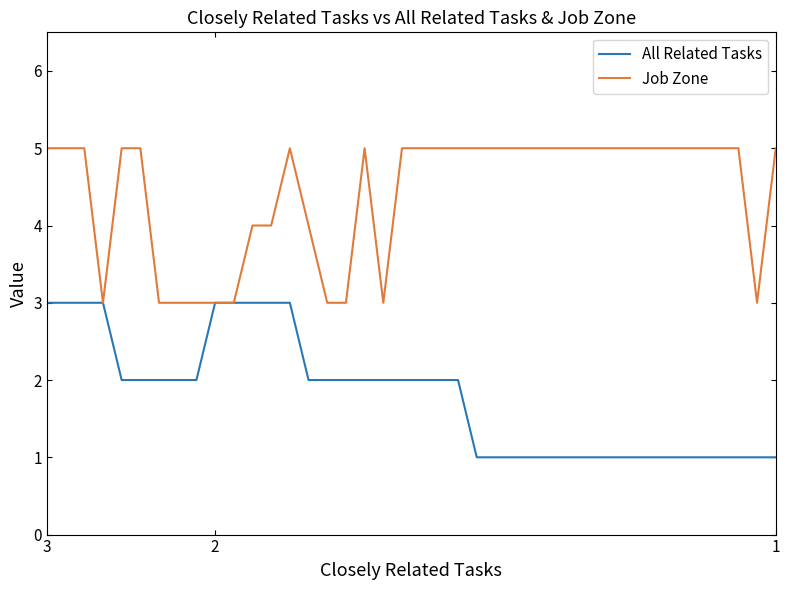

Rank the series by their maximum value, from highest to lowest.

Job Zone, All Related Tasks